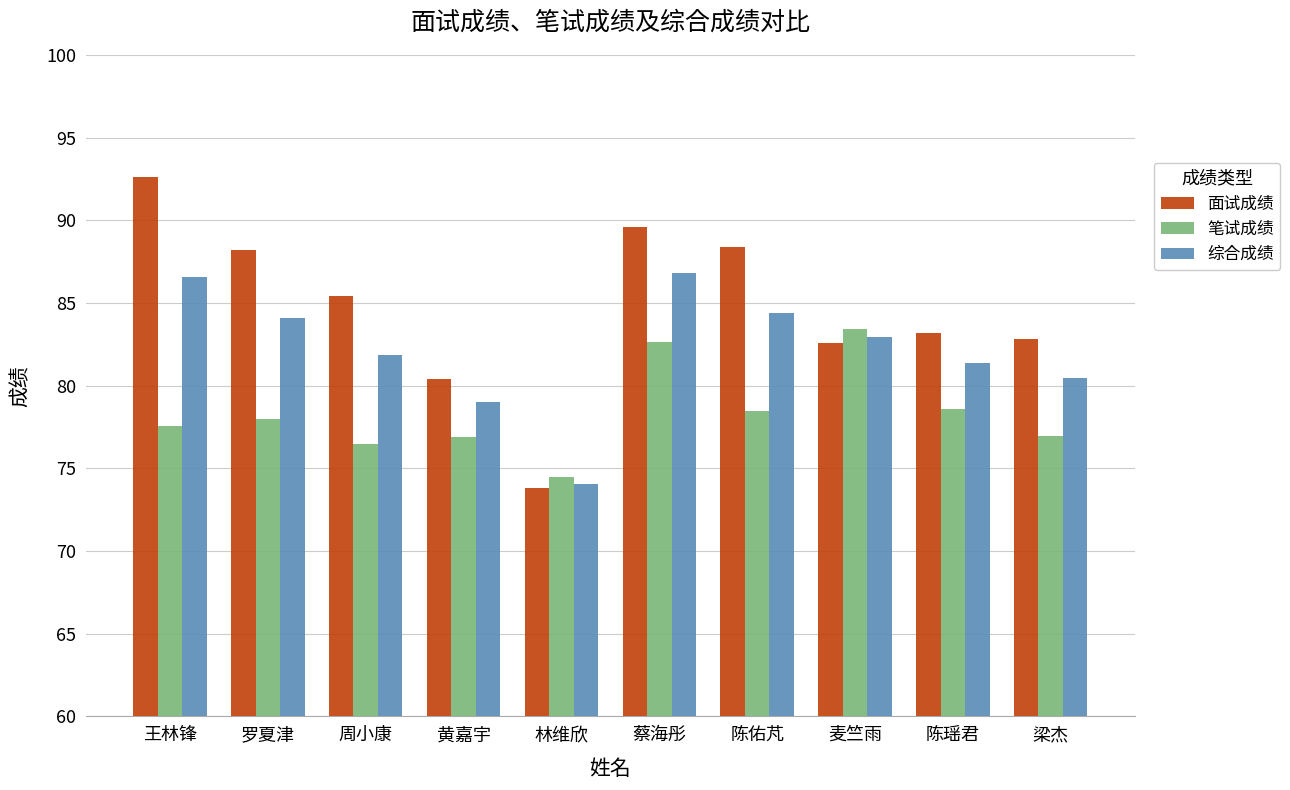

How many bars are there in each group?

3